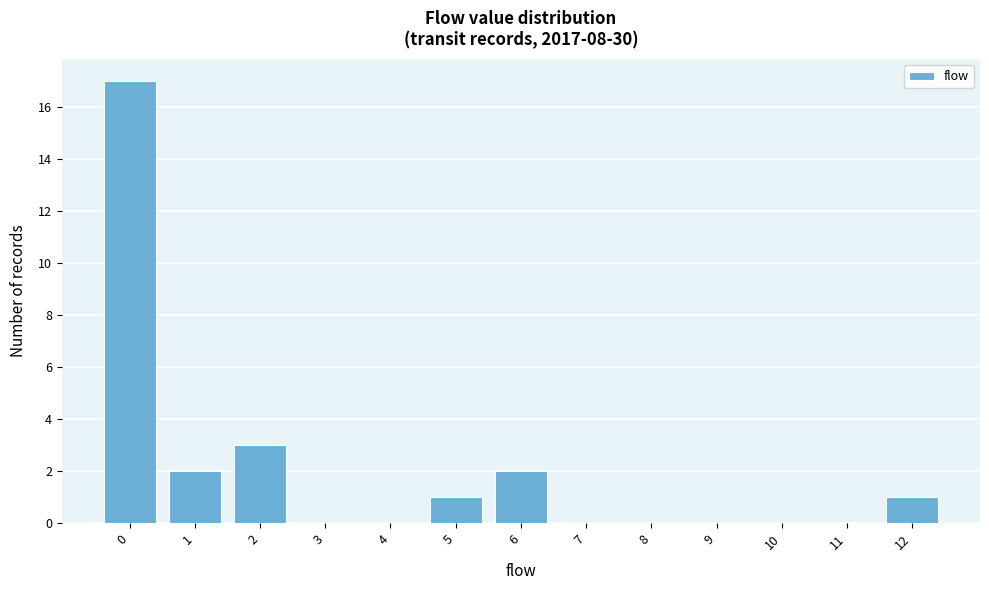

Which range on the x-axis has the tallest bar?

-0.5 to 0.5